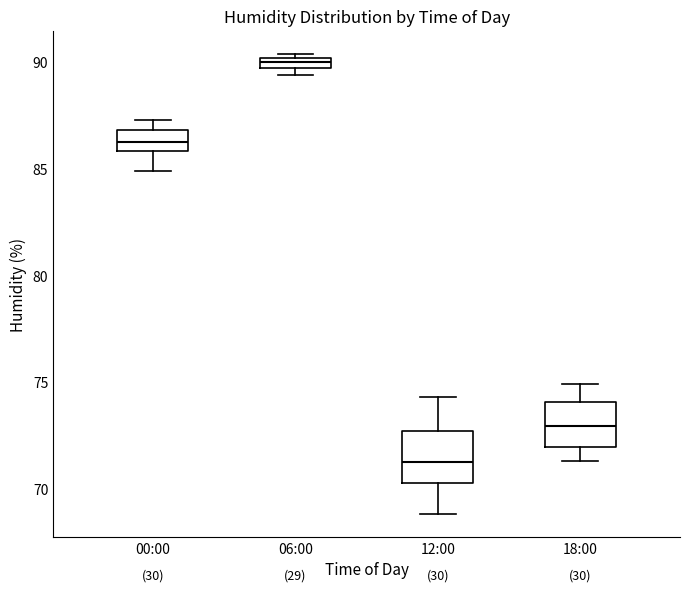

Which box has the highest median line?

06:00